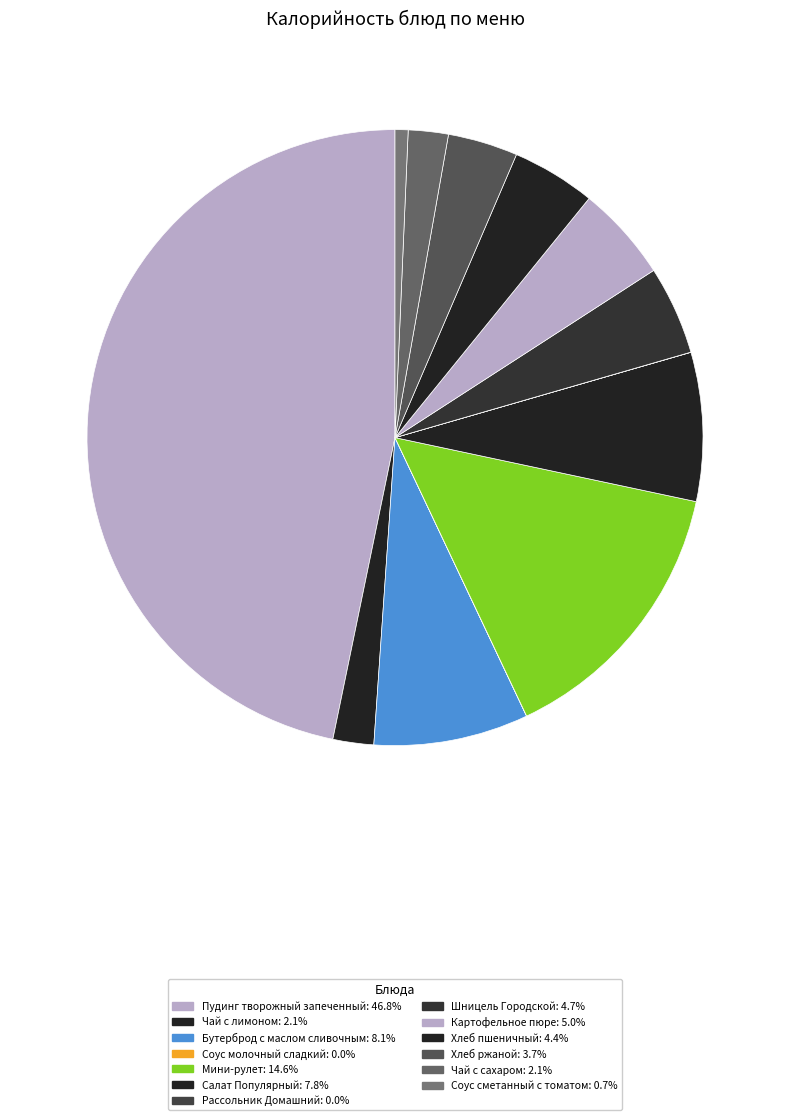

What is the largest slice in the pie chart?

Пудинг творожный запеченный